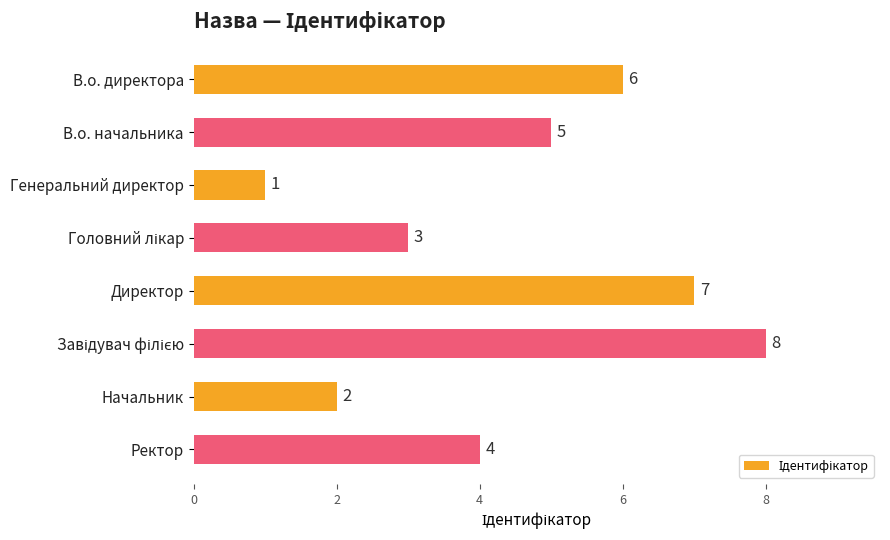

What is the ratio of the value at Ректор to the value at Генеральний директор?

4.0